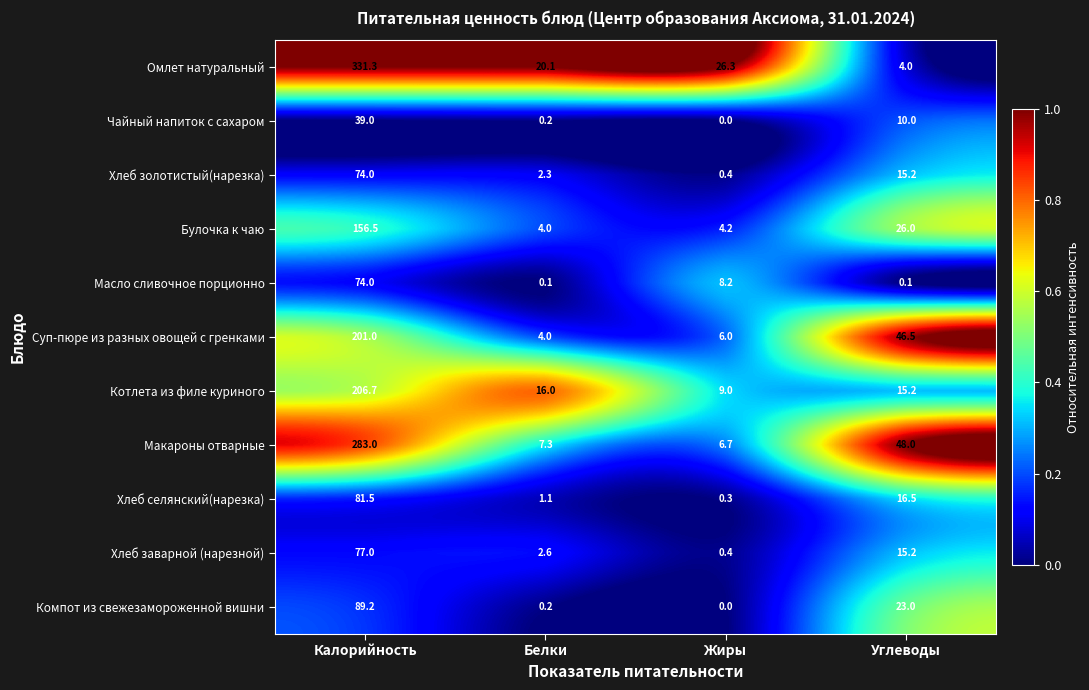

How many categories are shown in the chart?

4